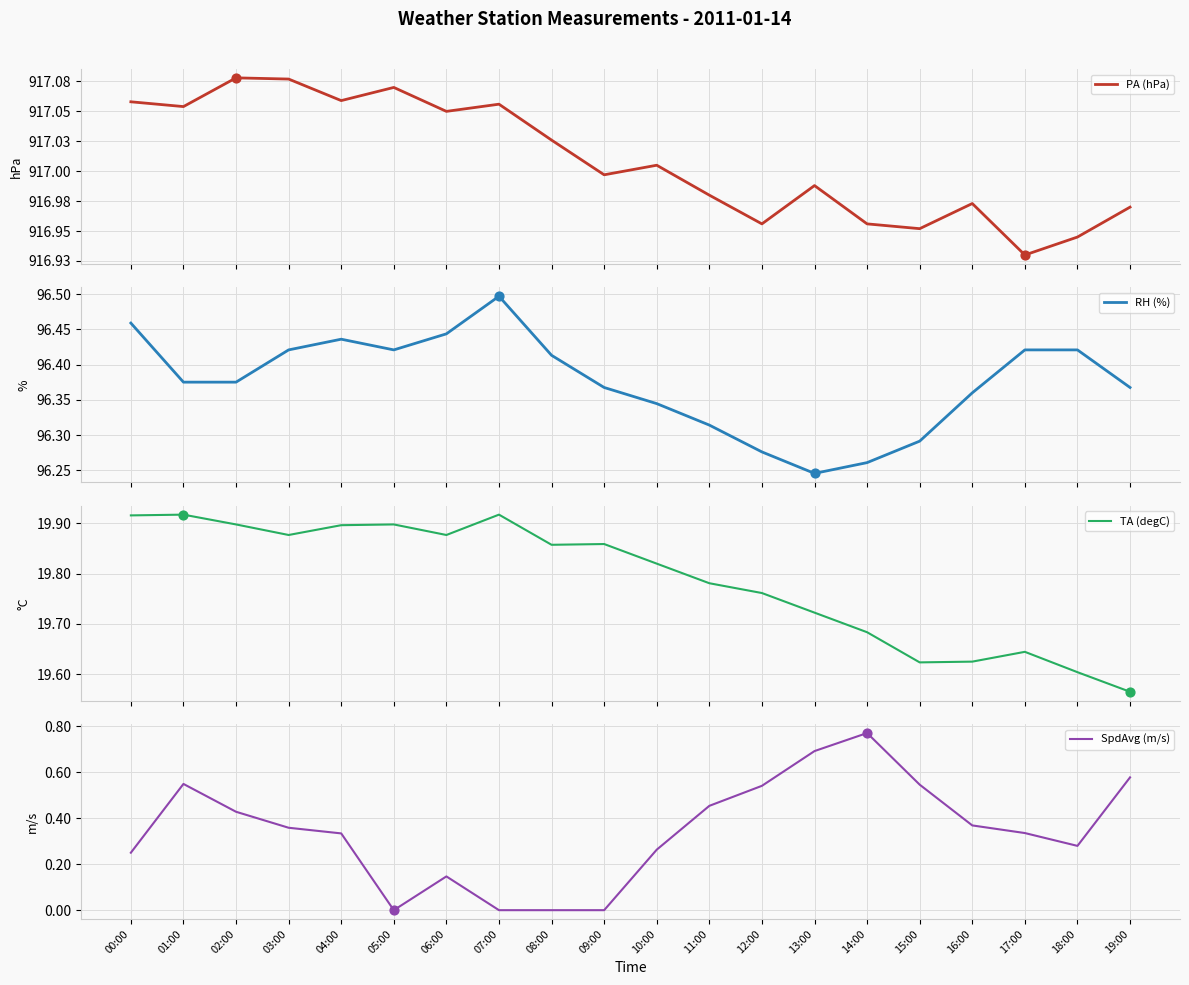

At how many categories does at least one series exceed 218?

20